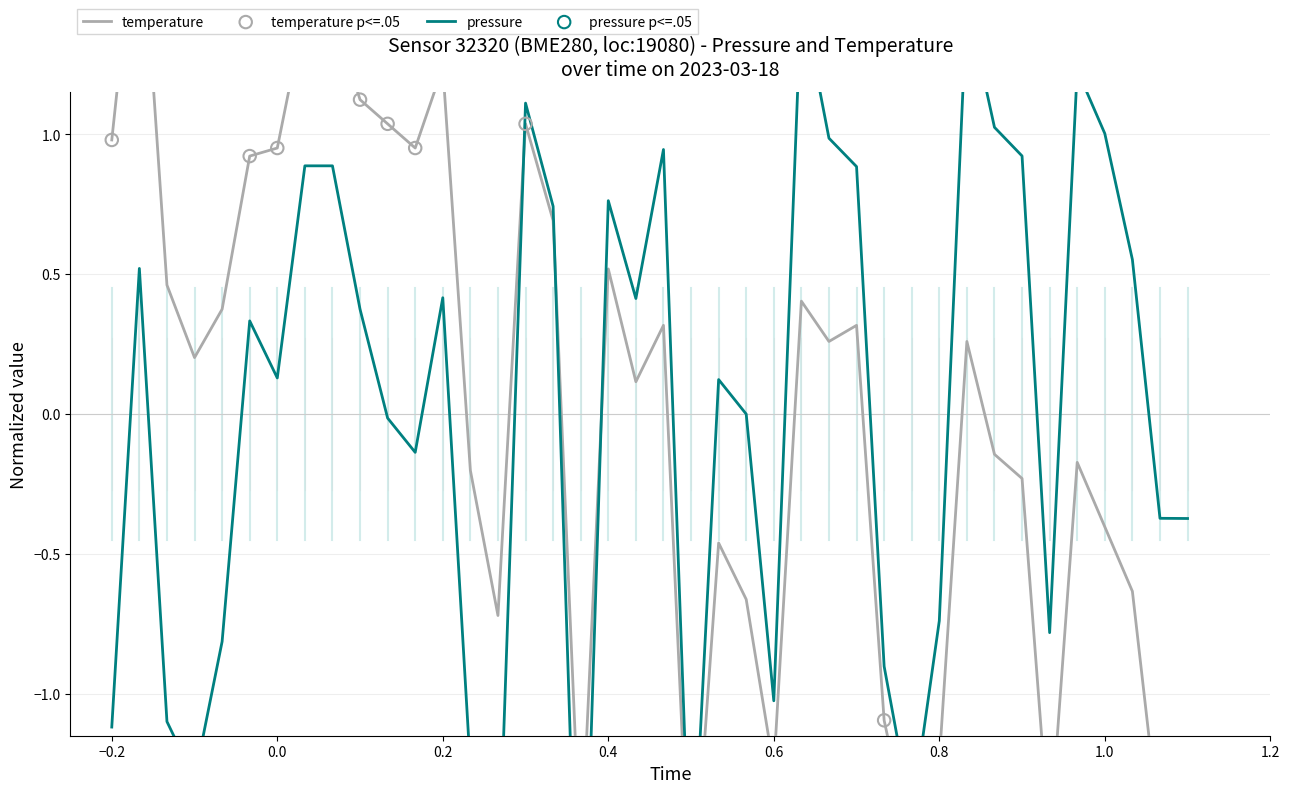

Is the value of temperature at 12 greater than the value of pressure at 39?

Yes